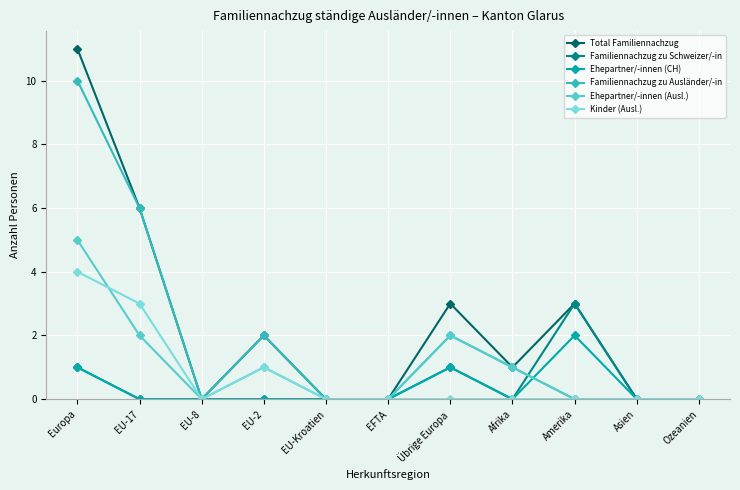

Count the number of categories in the chart.

11